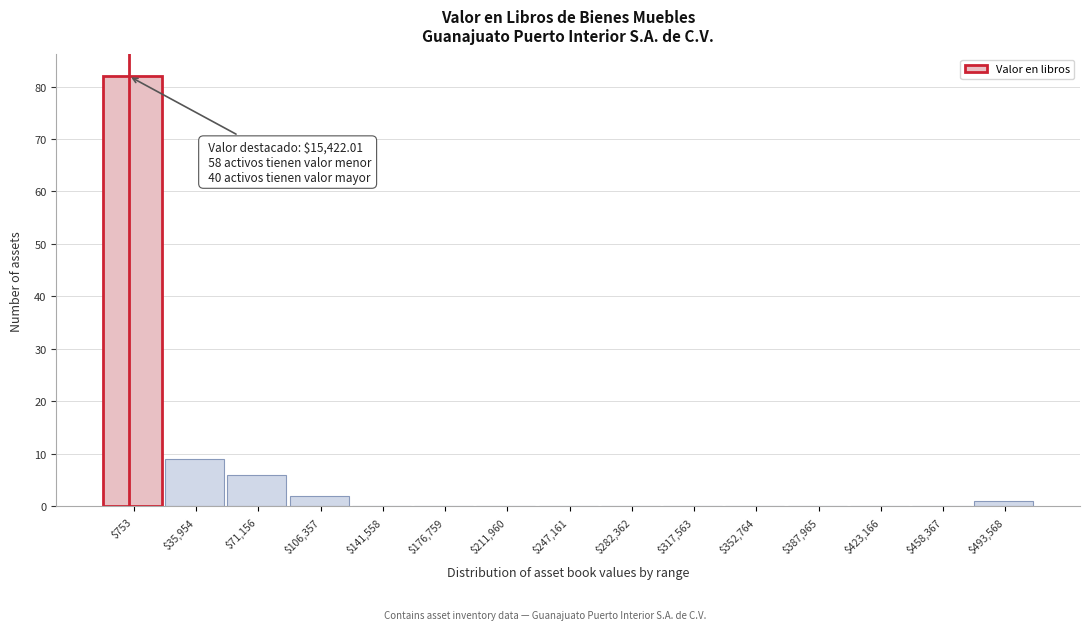

At which category does the chart reach its peak across all series?

$753